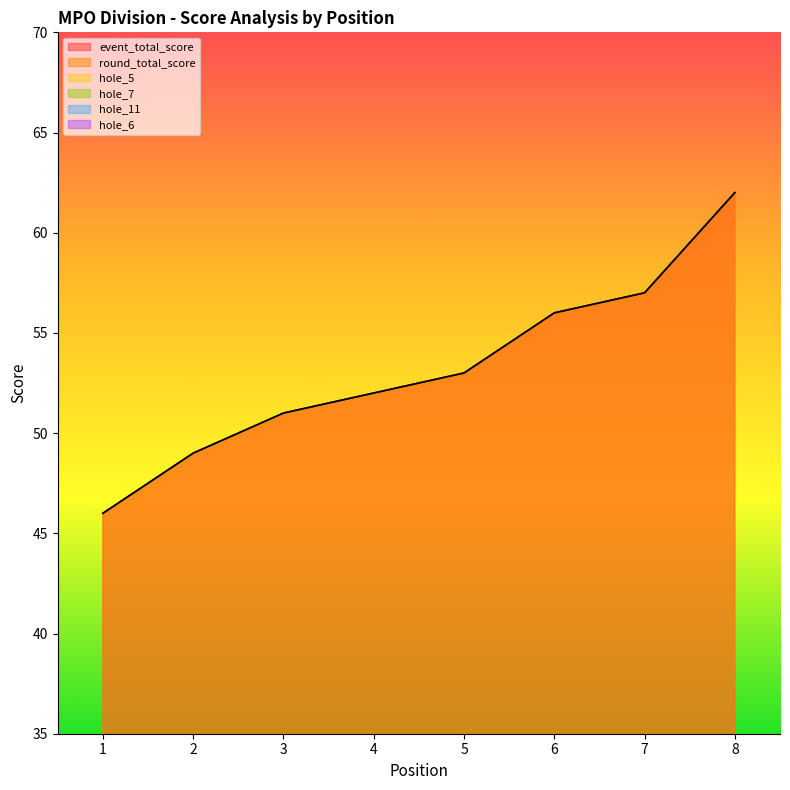

What is the maximum value for hole_6?

5